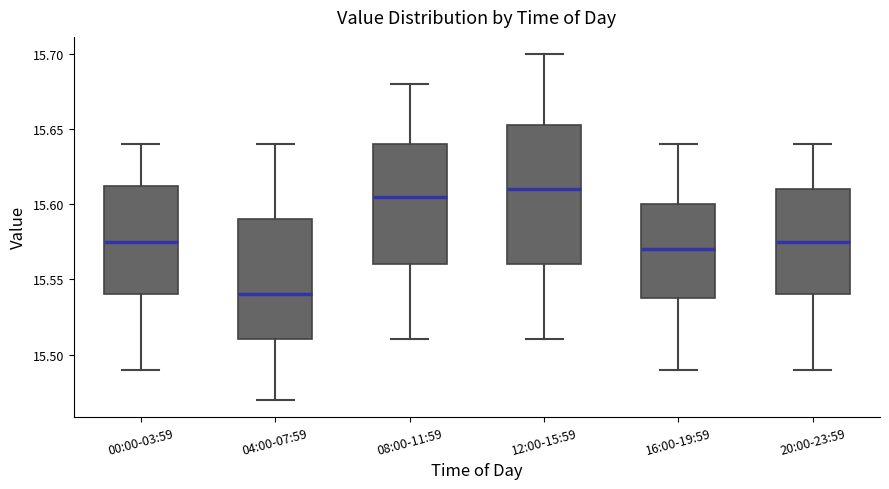

Reading left to right, read every box against the y-axis: the position of its median line, the range the box covers, and the ends of its whiskers. The values are not printed on the chart, so give them approximately, as read against the axis.

00:00-03:59: median 15.575, box 15.540 to 15.615, whiskers 15.490 to 15.640
04:00-07:59: median 15.540, box 15.510 to 15.590, whiskers 15.470 to 15.640
08:00-11:59: median 15.605, box 15.560 to 15.640, whiskers 15.510 to 15.680
12:00-15:59: median 15.610, box 15.560 to 15.655, whiskers 15.510 to 15.700
16:00-19:59: median 15.570, box 15.540 to 15.600, whiskers 15.490 to 15.640
20:00-23:59: median 15.575, box 15.540 to 15.610, whiskers 15.490 to 15.640